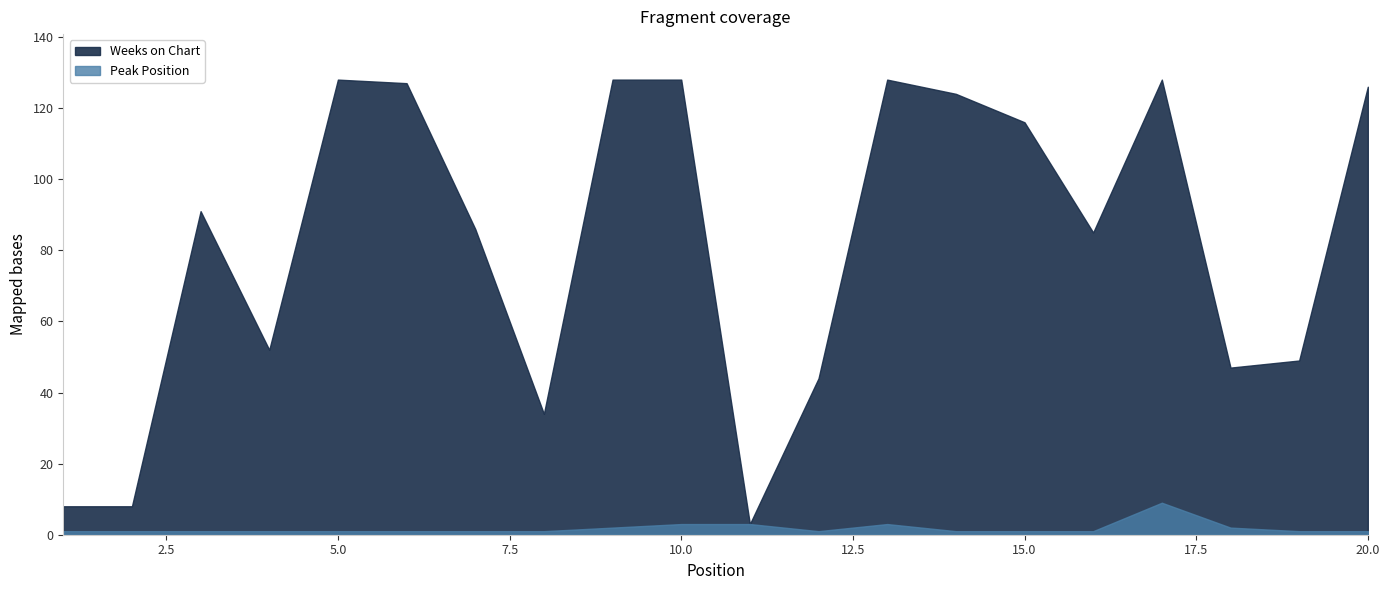

How many data points does each series have?

20